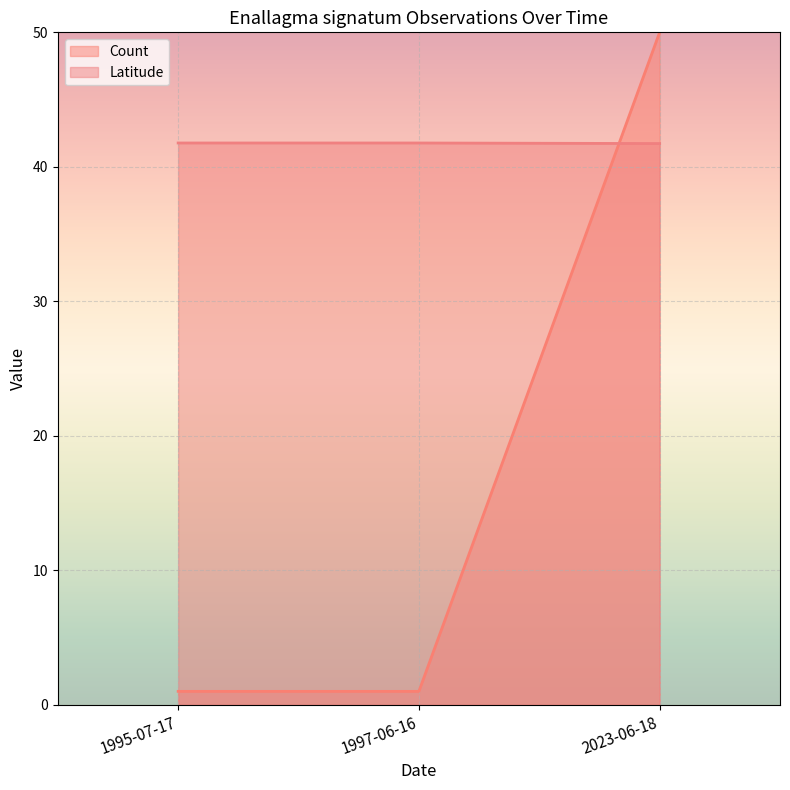

What position from the right is 2023-06-18?

1